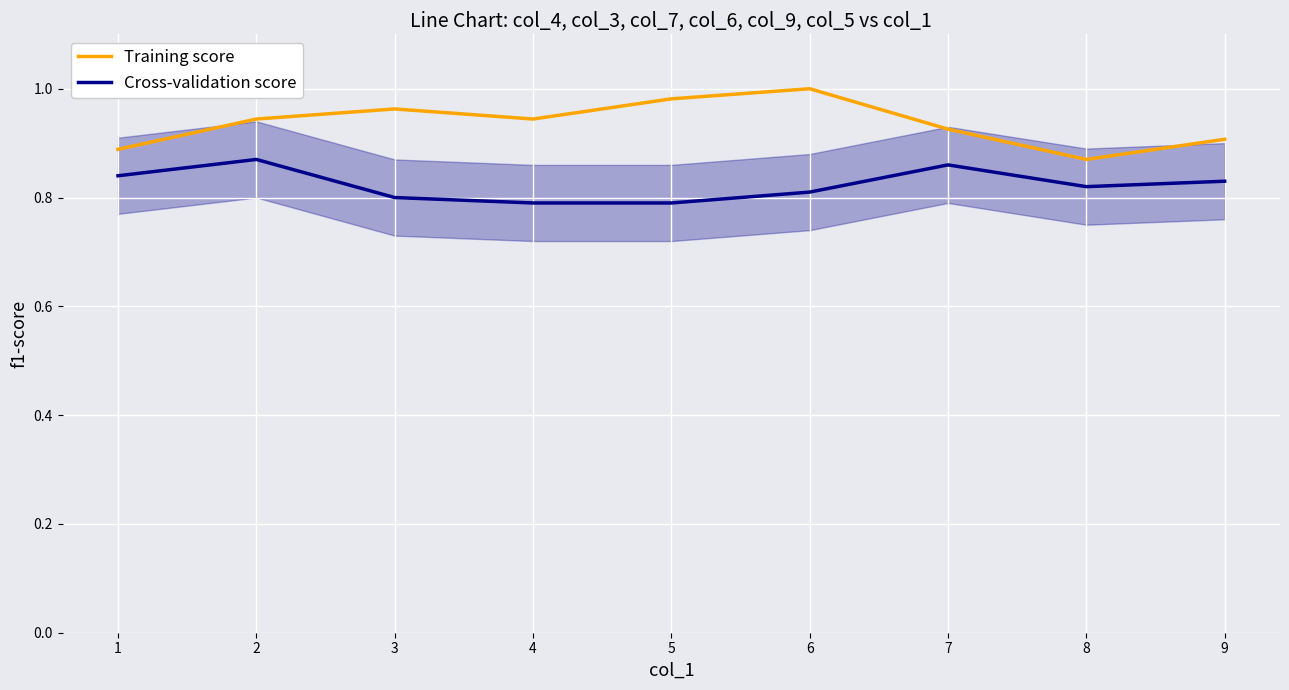

The Training score series shows 0.5 at 3. True or false?

False